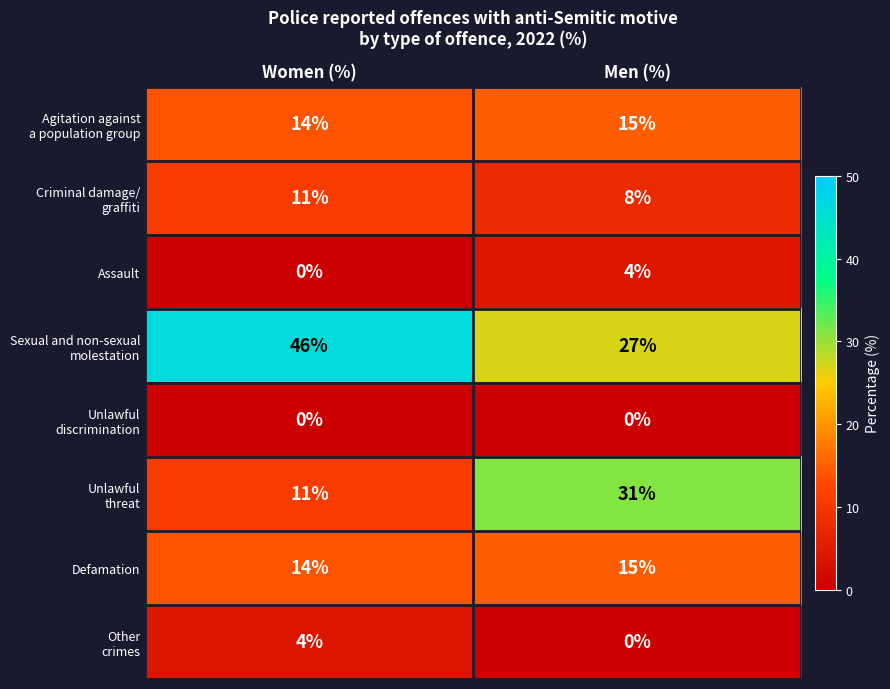

What is the difference between the highest and lowest values at Women (%)?

46